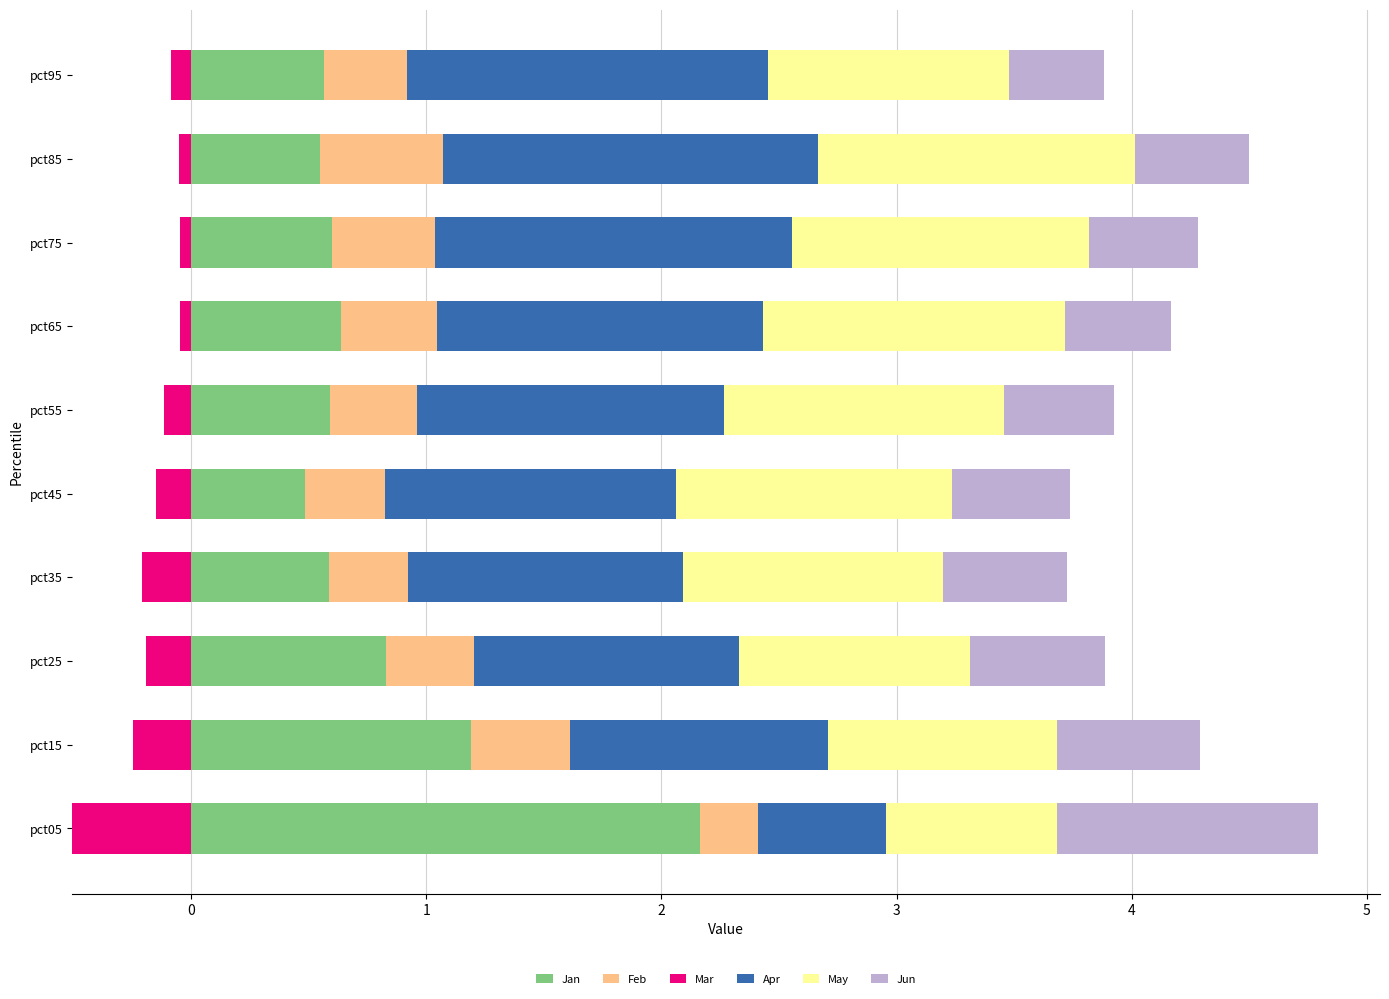

What is the difference between the Jan values at pct45 and pct15?

0.7